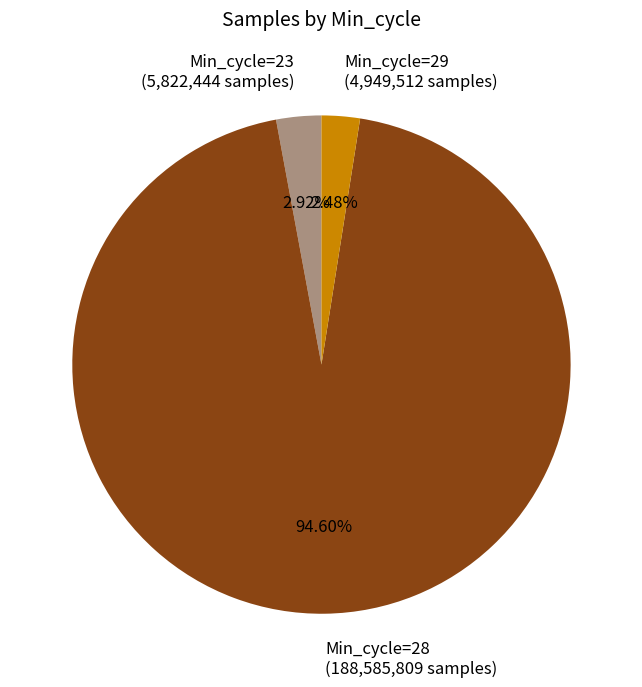

Count the number of slices in the pie.

3